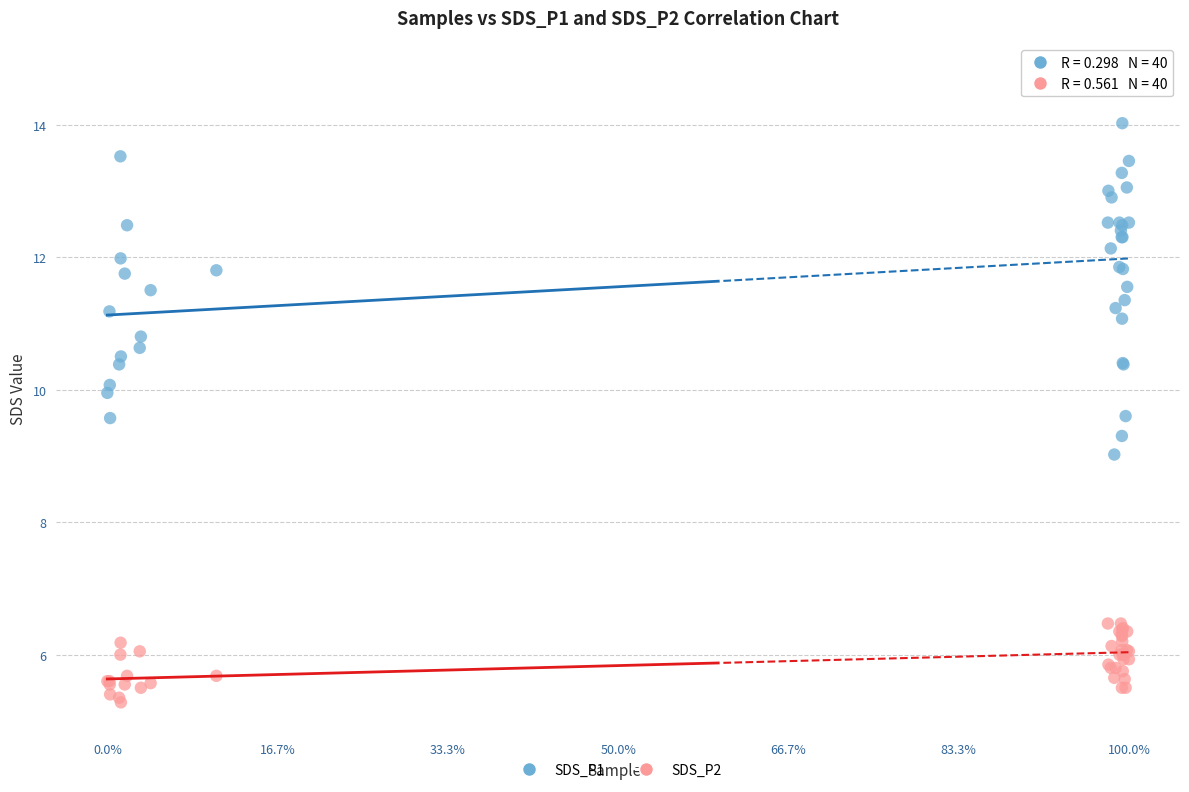

What is the X range (max minus min) for the scatter plot?

1.0